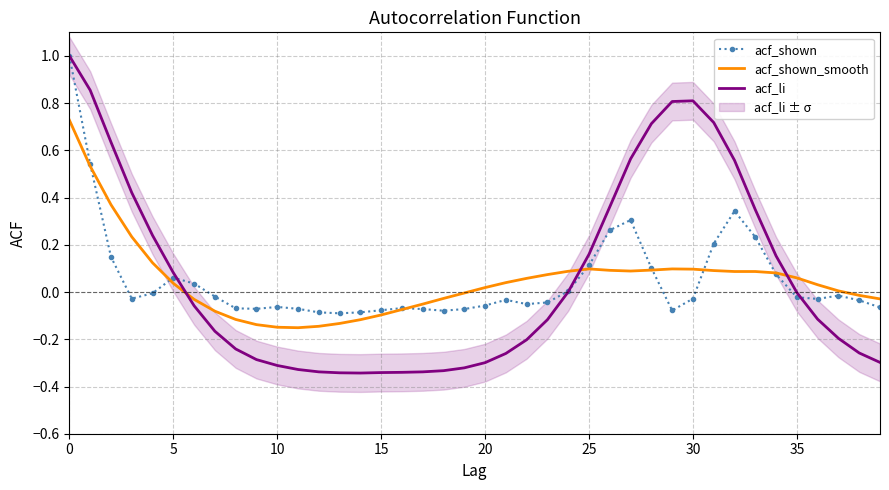

True or false: acf_shown_smooth and acf_shown intersect in this chart.

True